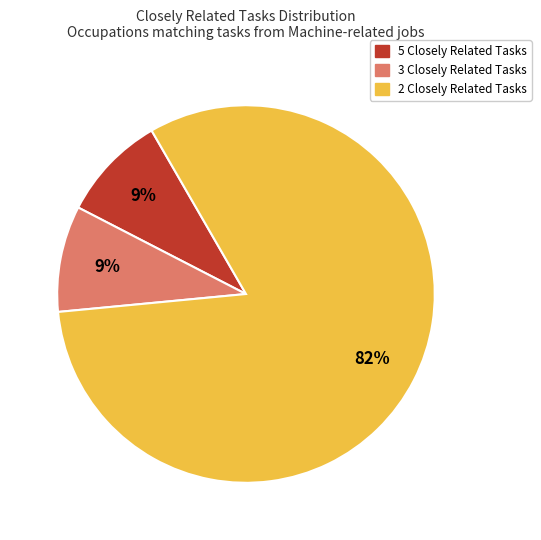

Combined, do 2 Closely Related Tasks and 5 Closely Related Tasks account for over 50%?

Yes